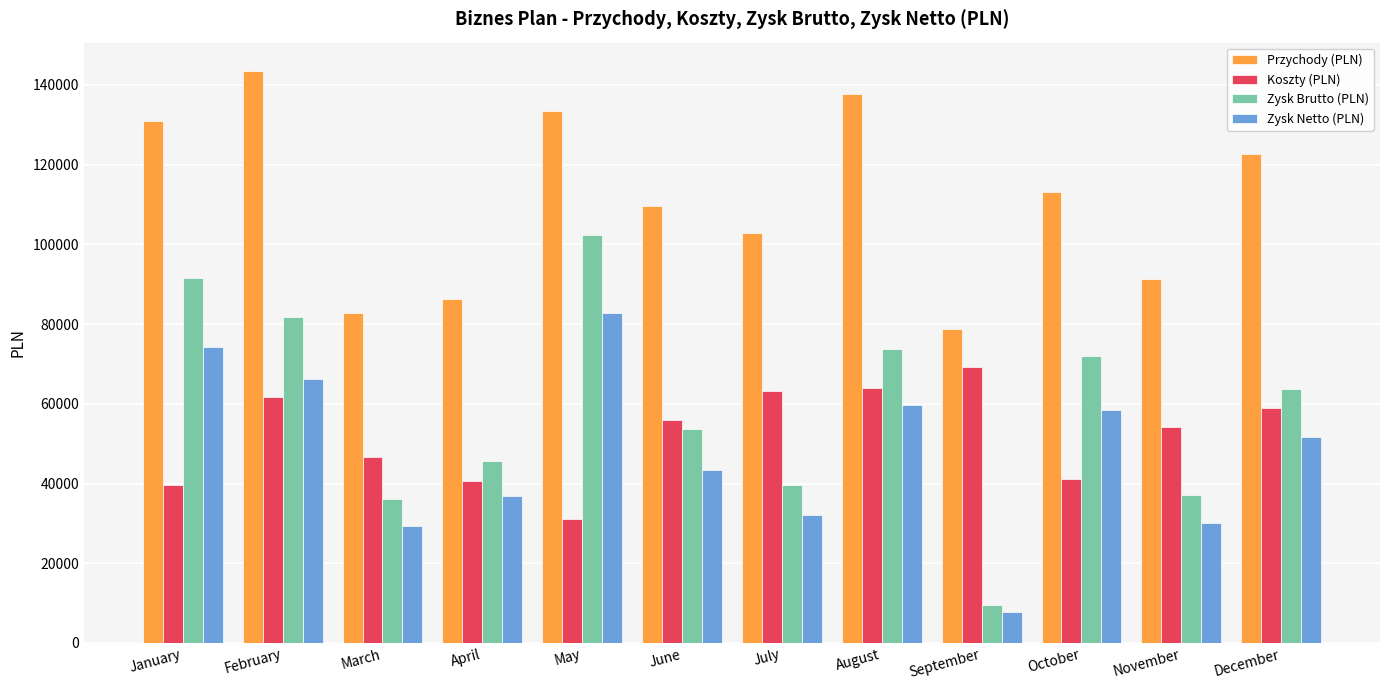

List the series in order of their peak value, lowest first.

Koszty (PLN), Zysk Netto (PLN), Zysk Brutto (PLN), Przychody (PLN)